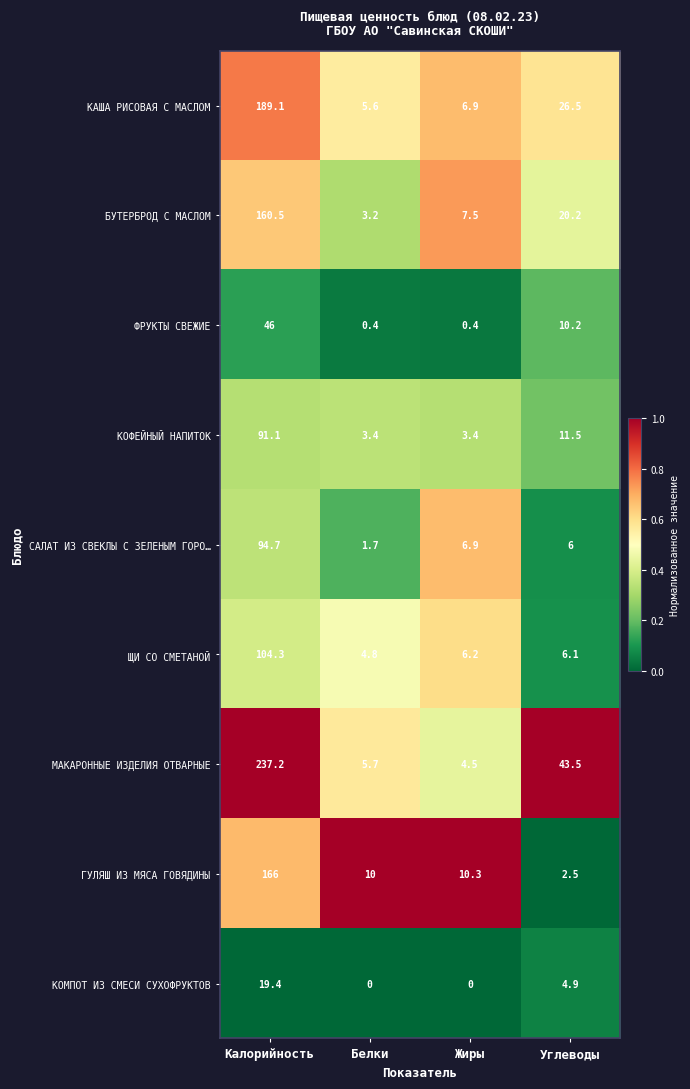

What is the spread (max minus min) of values at Калорийность?

217.8